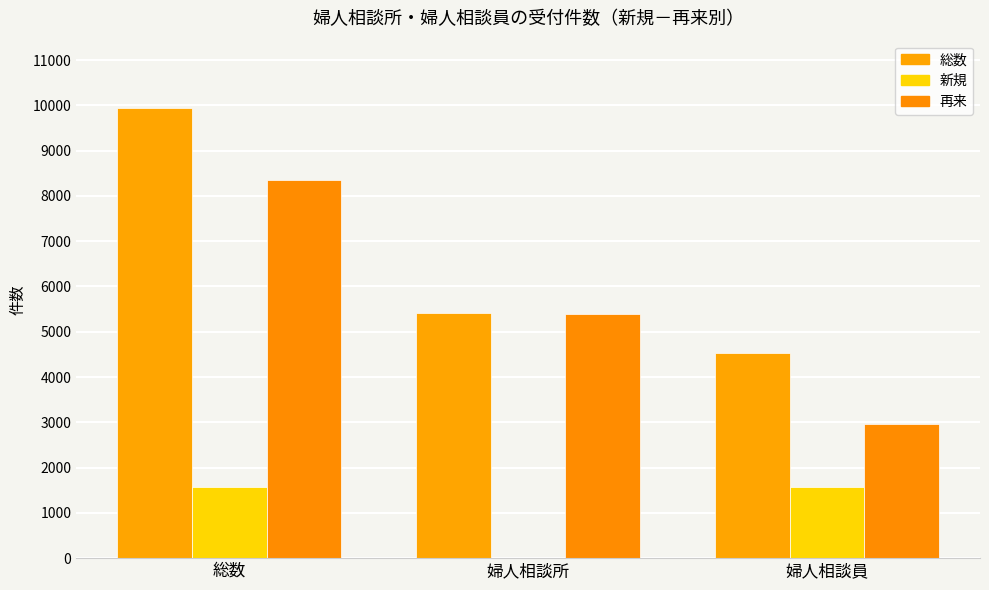

What is the spread (max minus min) of values at 総数?

8360